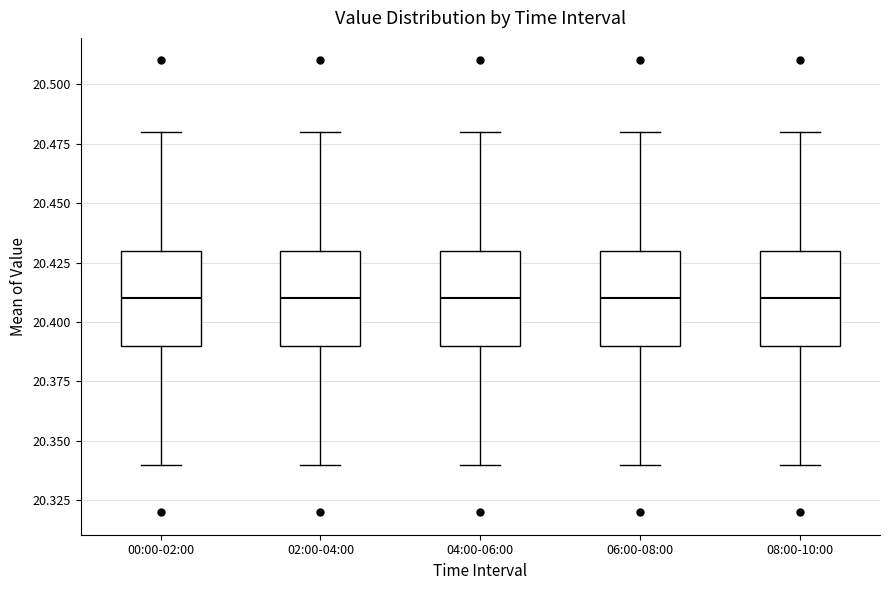

Reading left to right, transcribe this box plot: for each box, give where its median line is, the range the box spans, and where its two whiskers end, as read against the y-axis. The values are not printed on the chart, so give them approximately, as read against the axis.

00:00-02:00: median 20.41, box 20.39 to 20.43, whiskers 20.34 to 20.48
02:00-04:00: median 20.41, box 20.39 to 20.43, whiskers 20.34 to 20.48
04:00-06:00: median 20.41, box 20.39 to 20.43, whiskers 20.34 to 20.48
06:00-08:00: median 20.41, box 20.39 to 20.43, whiskers 20.34 to 20.48
08:00-10:00: median 20.41, box 20.39 to 20.43, whiskers 20.34 to 20.48